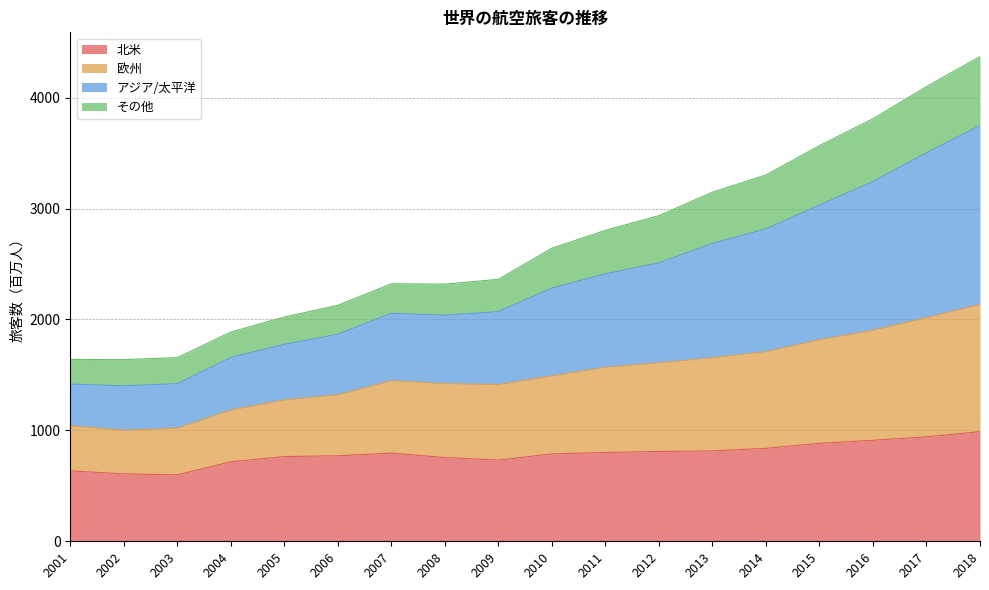

Is it true that 北米 equals 1101 at 2012?

False